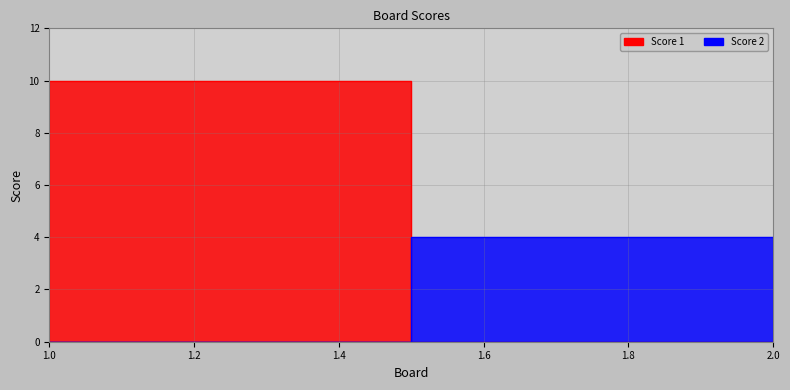

How many lines are shown in the chart?

2